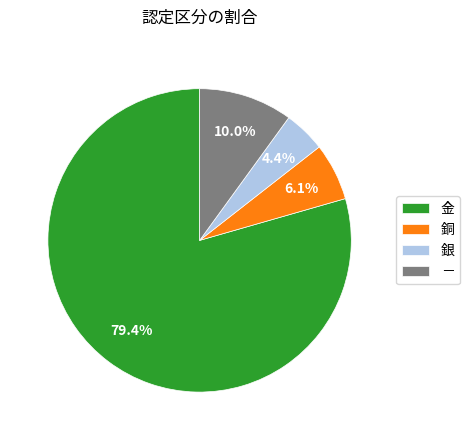

Is 金 the majority of the pie?

Yes